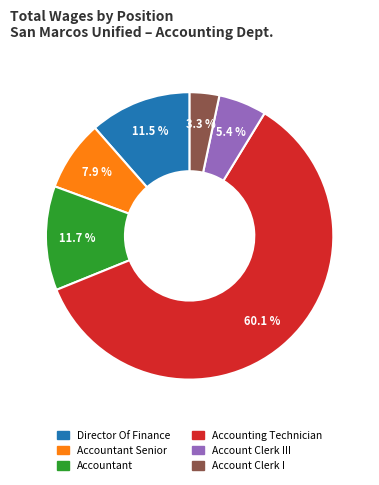

How many segments does this pie chart have?

6